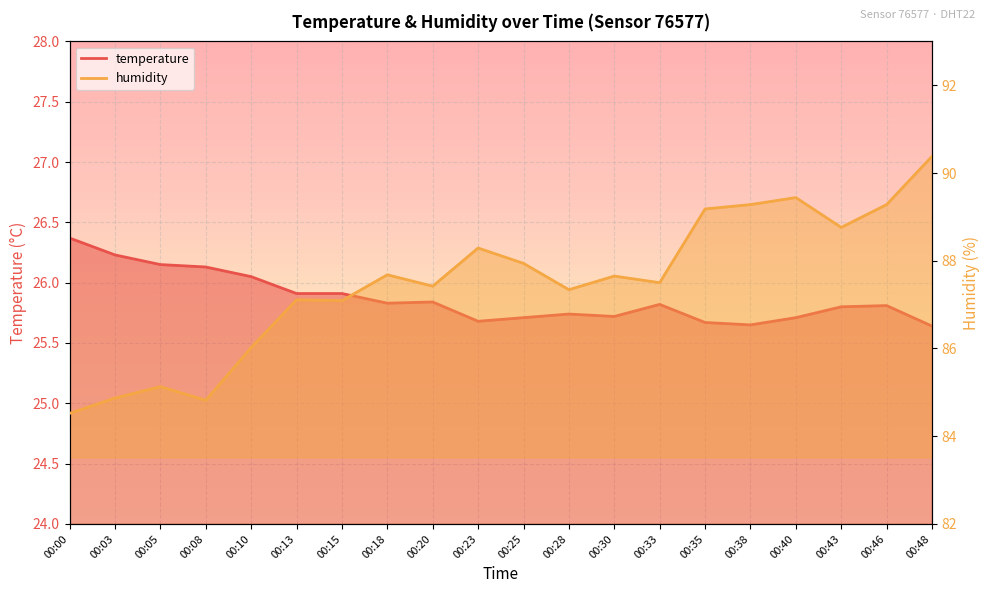

Is it true that humidity equals 125.1 at 00:28?

False